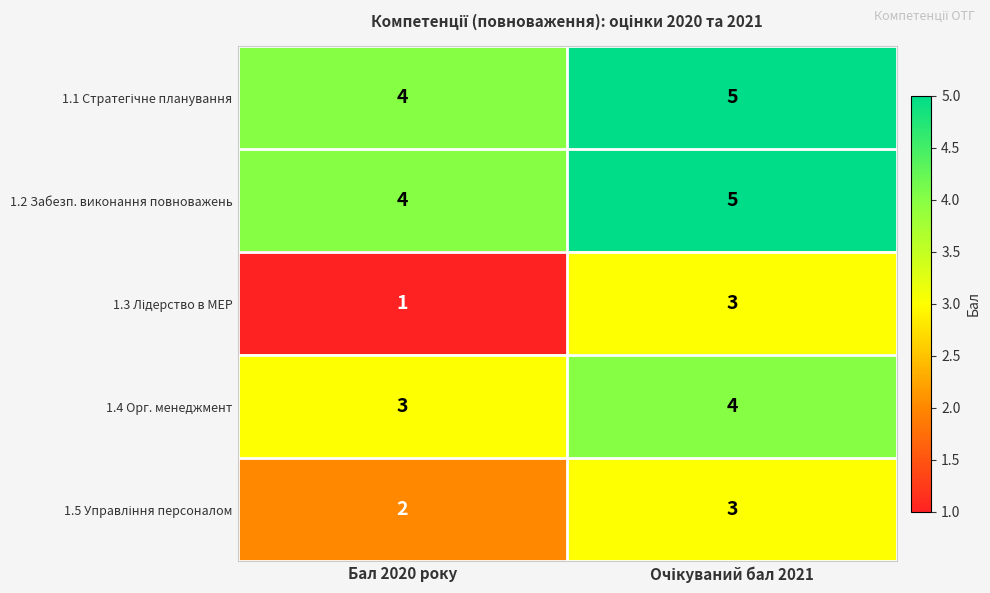

The value of 1.2 Забезп. виконання повноважень at Бал 2020 року is 4. True or false?

True